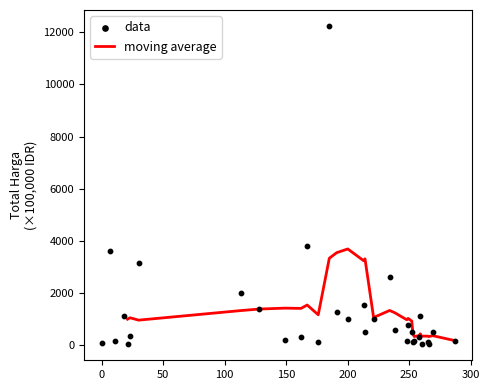

What is the maximum value for moving average?

3685.5